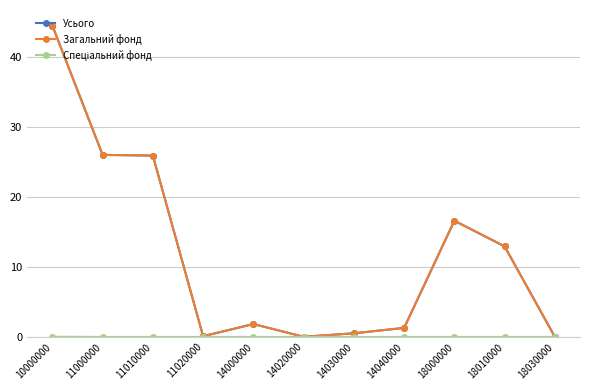

True or false: Усього has more than 0 interior local peaks.

True